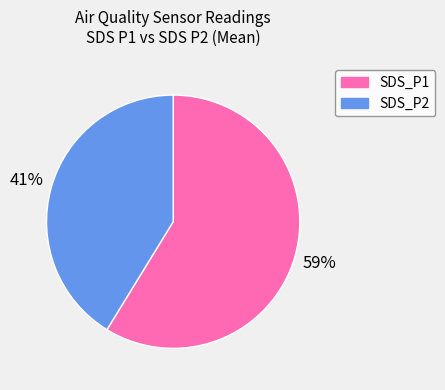

Which slice is the largest?

SDS_P1